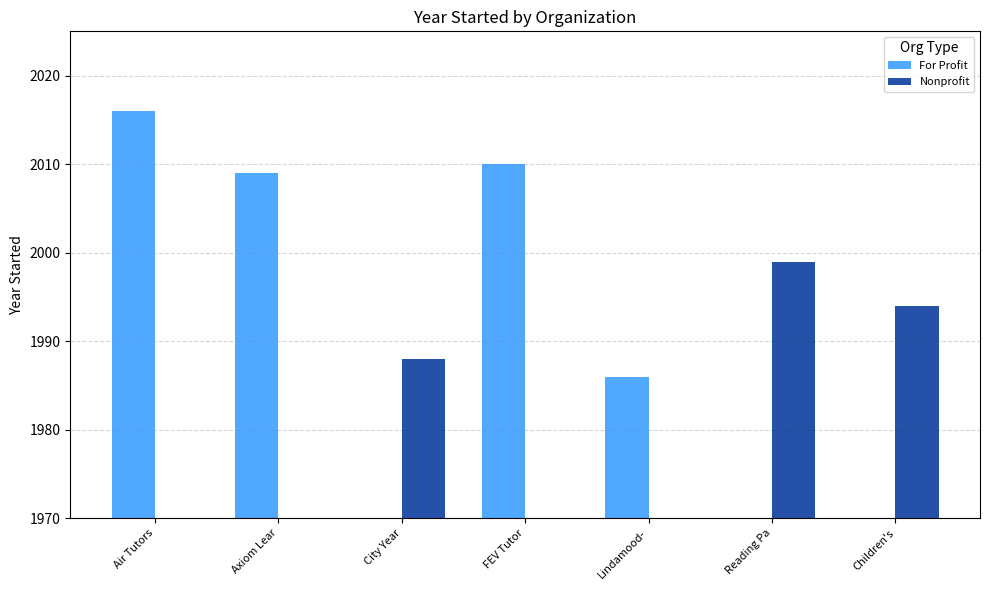

List the labels in order of value, largest first.

Air Tutors, FEV Tutor, Axiom Learning, Reading Partners, Children's Literacy Center, City Year, Lindamood-Bell